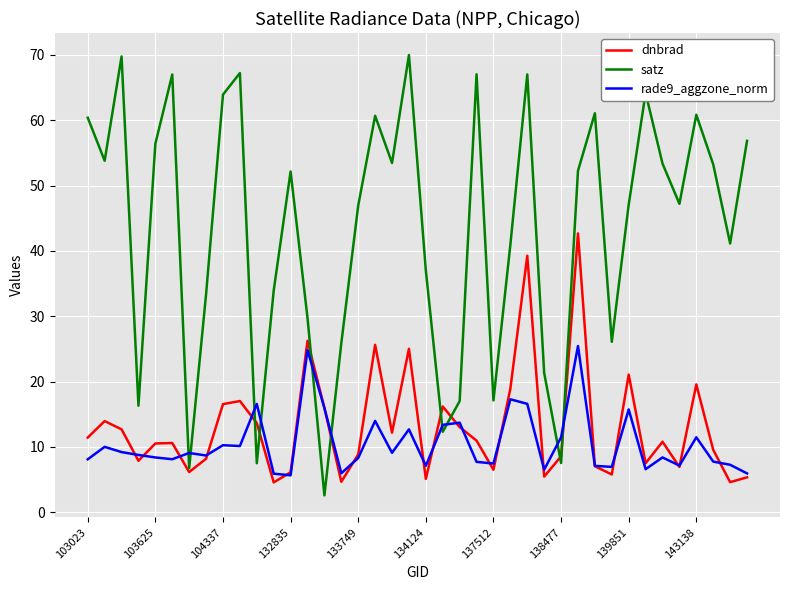

What is the minimum value for satz?

2.6